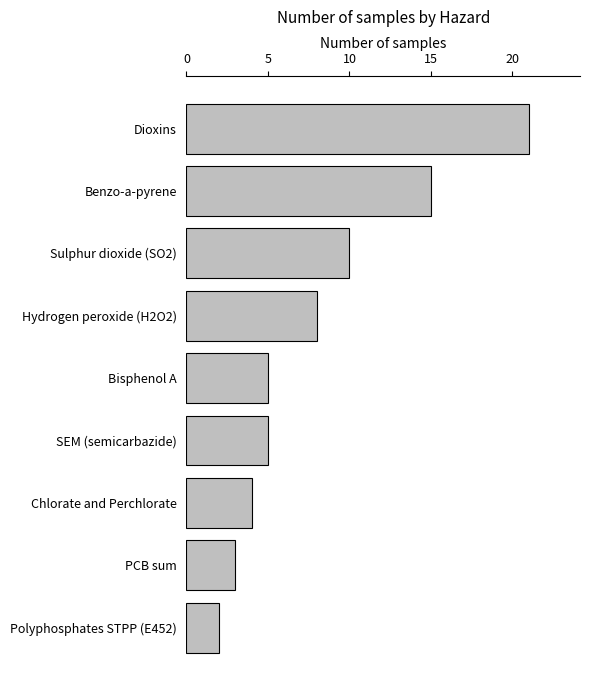

What position from the top is Benzo-a-pyrene?

2